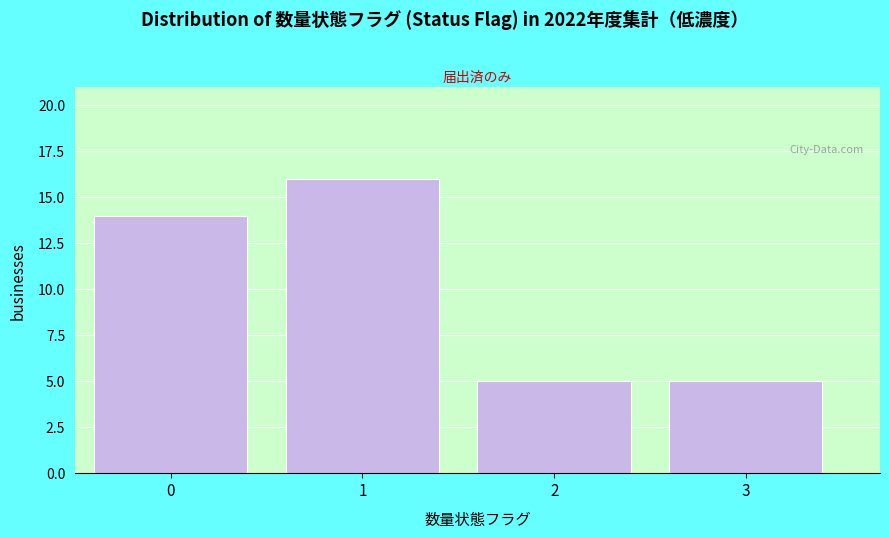

Reading left to right, extract all data points from this chart.

14	16	5	5